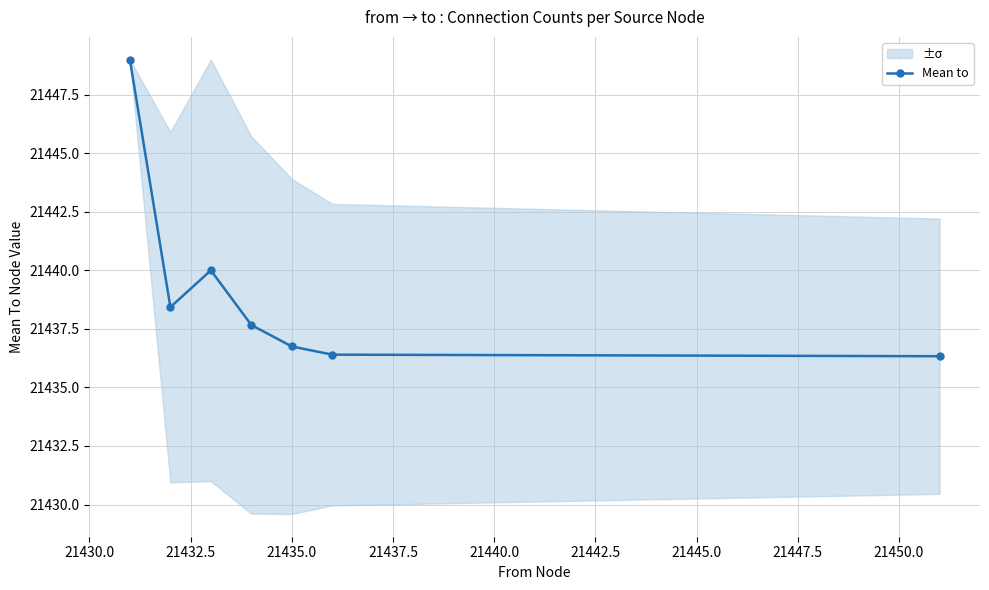

Does the chart display data point markers on the line(s)?

Yes